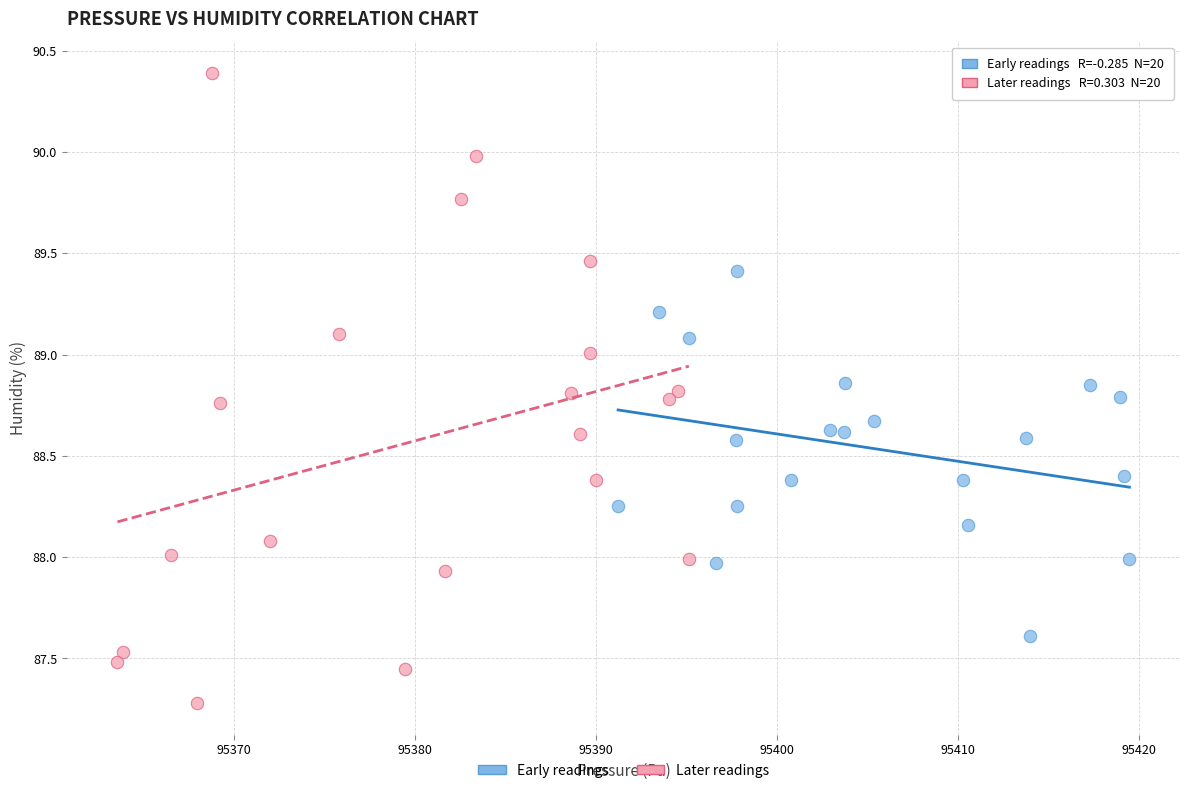

What are all the series names shown in the legend?

Early readings, Later readings